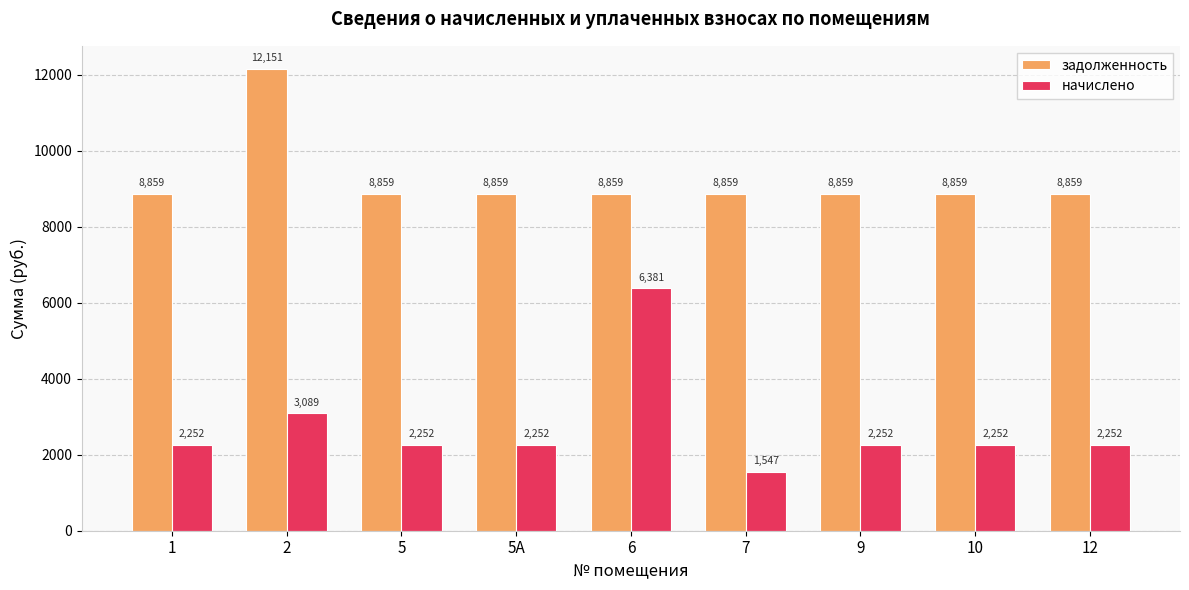

At which category does the chart reach its minimum across all series?

7